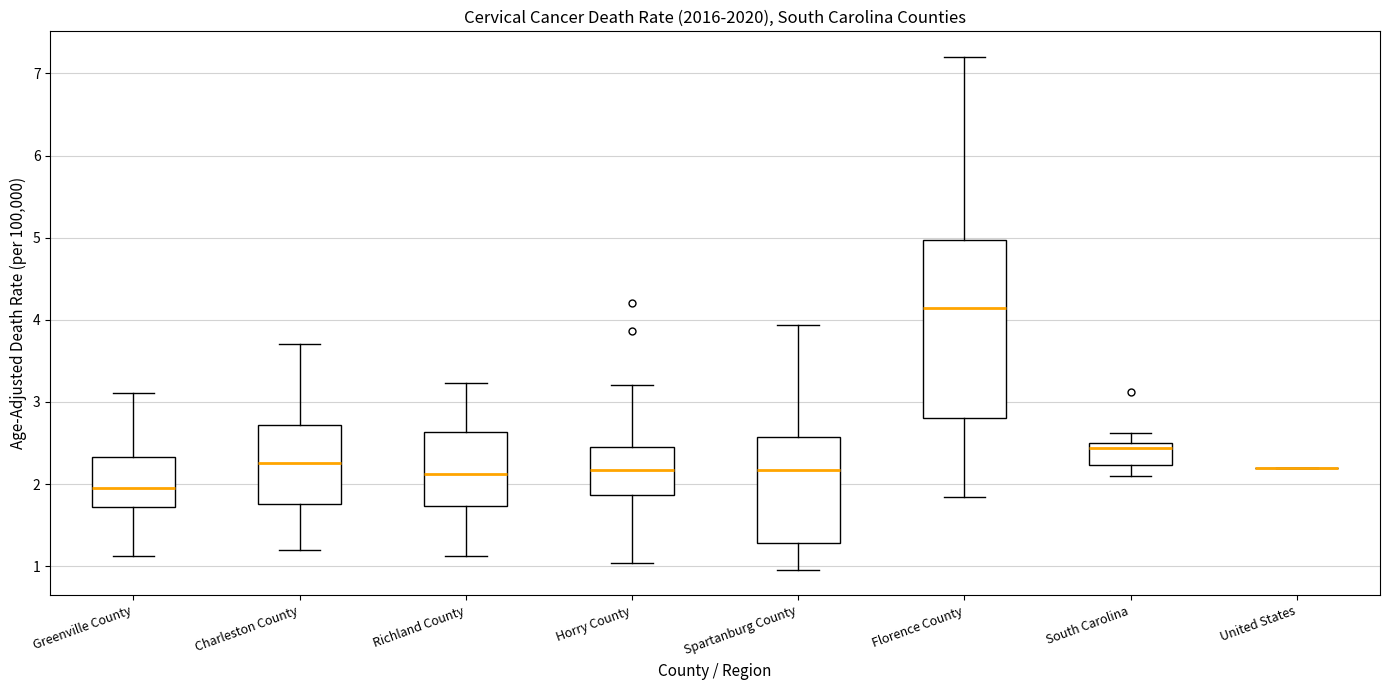

Which box is the tallest, from its lower edge to its upper edge?

Florence County